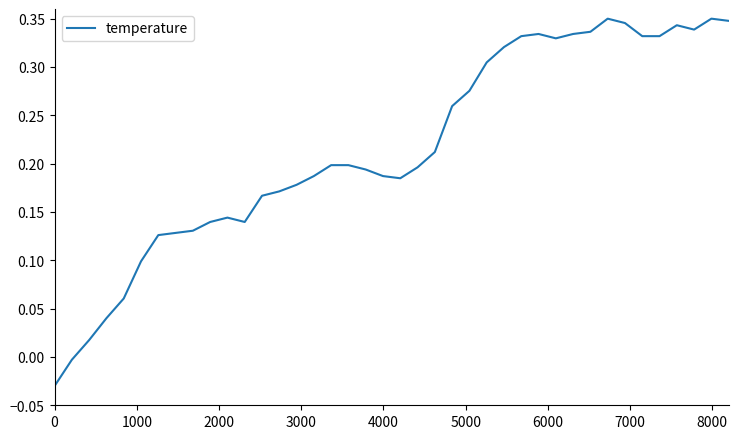

How many lines are shown in the chart?

1